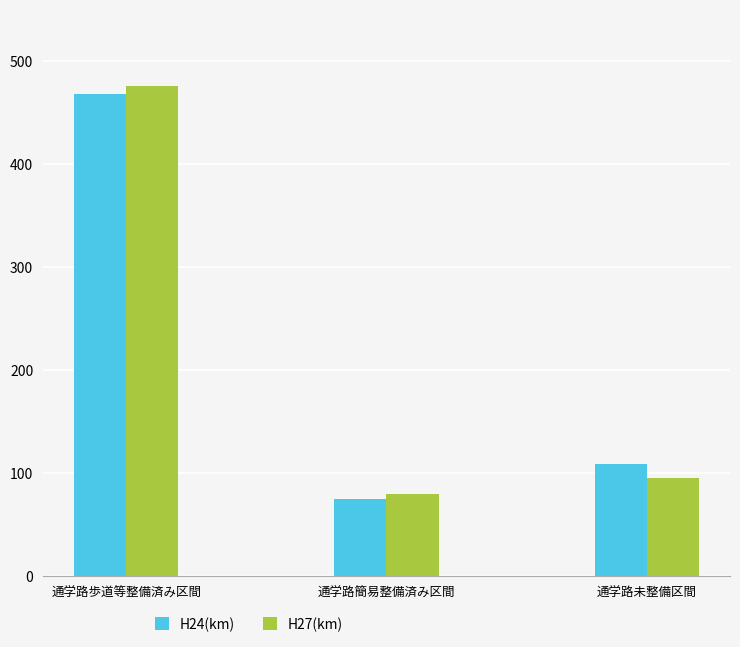

How many categories are shown in the chart?

3